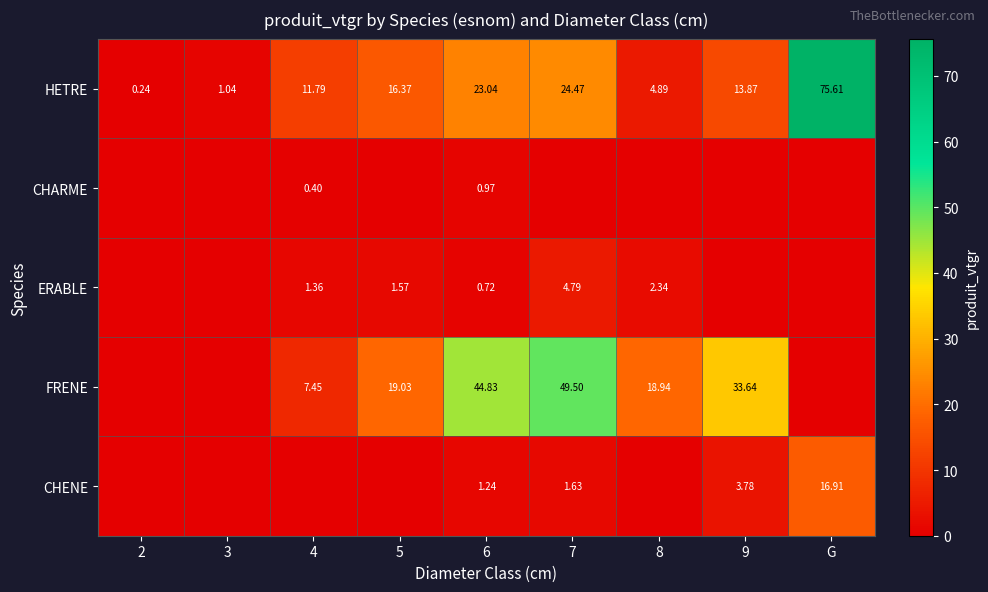

At 6, list the series in order from smallest to largest.

ERABLE, CHARME, CHENE, HETRE, FRENE